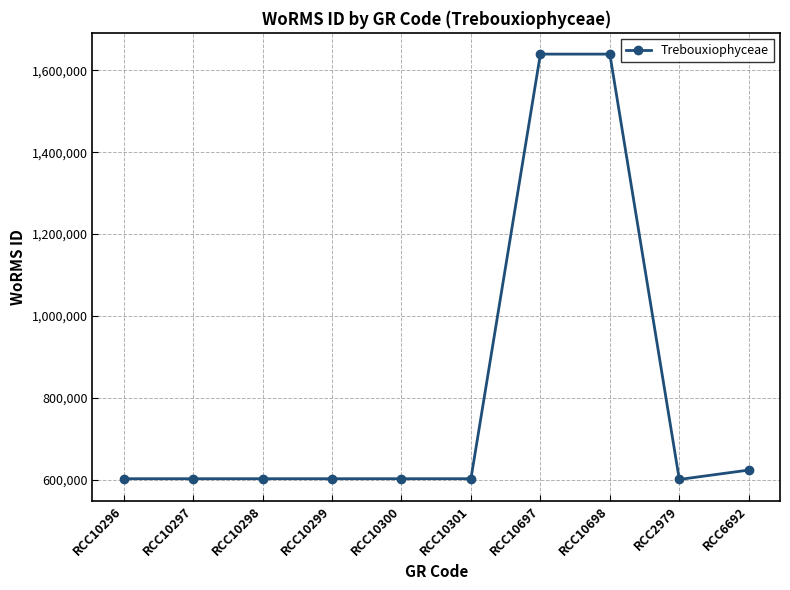

Read the value at RCC10297, to the nearest 50.

602750